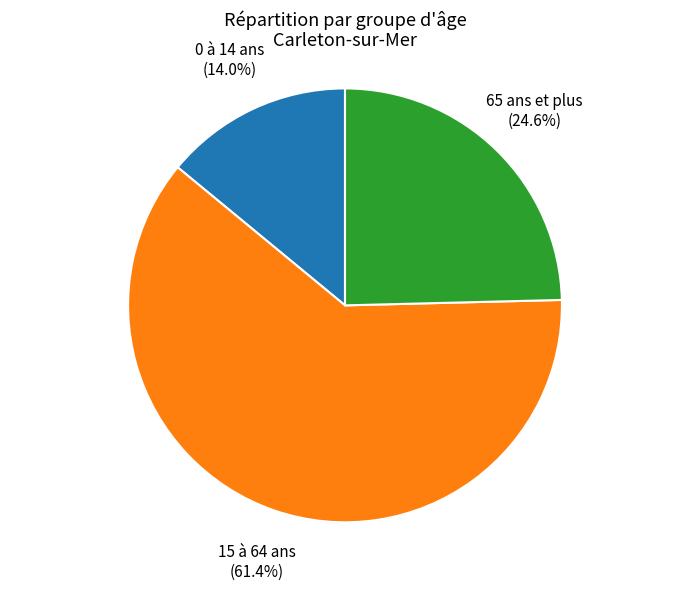

How many segments does this pie chart have?

3